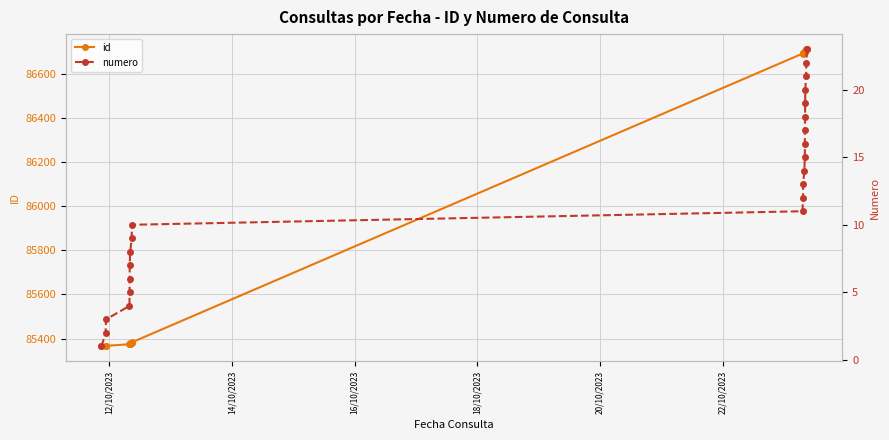

What is the minimum value shown in the chart?

1